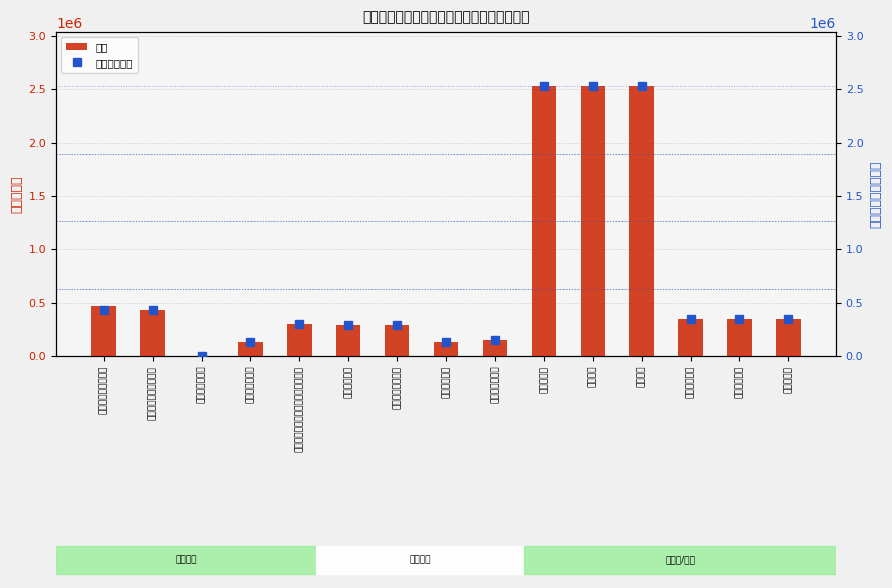

Reading left to right, transcribe all the data shown in this chart.

合计: 464559.4	434763.4	2700.0	129600.0	302463.4	291695.2	291695.2	130164.5	149621.3	2530517.0	2530517.0	2530517.0	344832.0	344832.0	344832.0
基本支出小计: 434763.4	434763.4	2700.0	129600.0	302463.4	291695.2	291695.2	130164.5	149621.3	2530517.0	2530517.0	2530517.0	344832.0	344832.0	344832.0